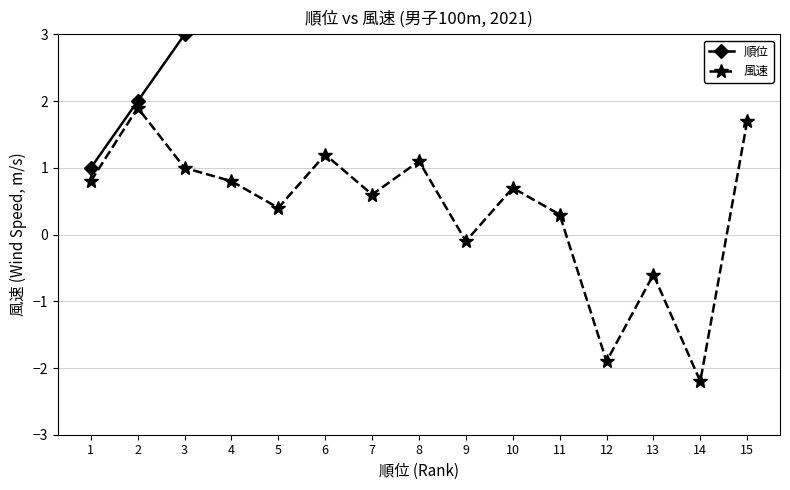

Where does the 風速 series first go above 0?

1